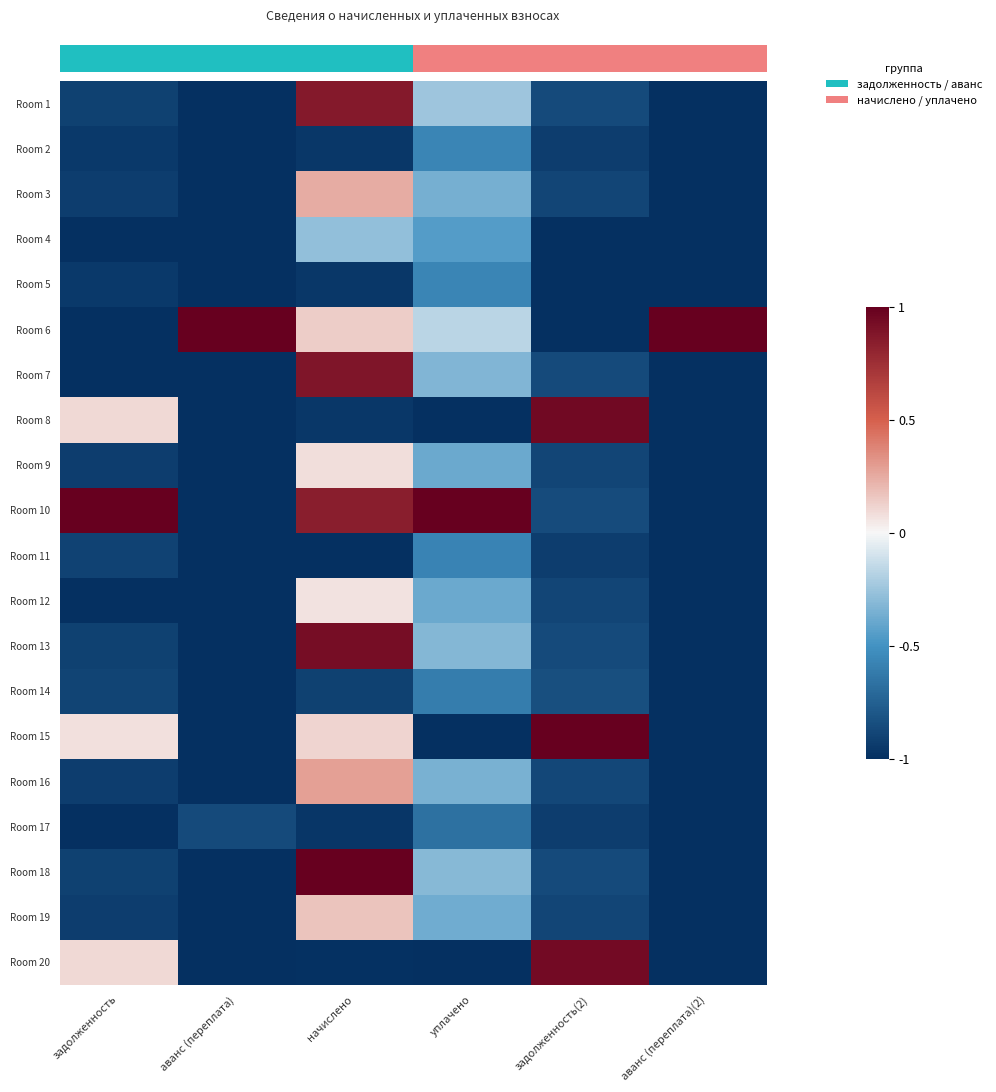

At which category does the chart reach its peak across all series?

аванс (переплата)